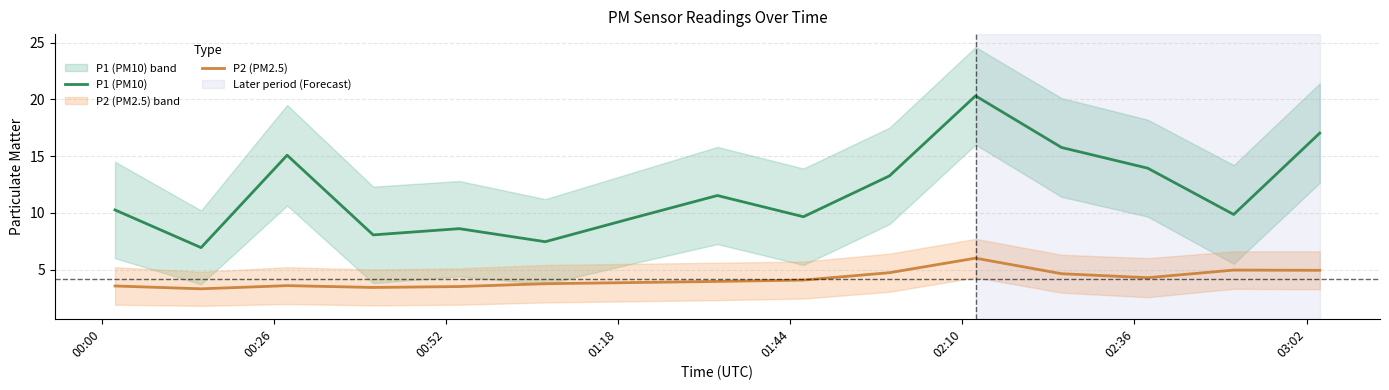

True or false: P1 (PM10) and P2 (PM2.5) intersect in this chart.

False